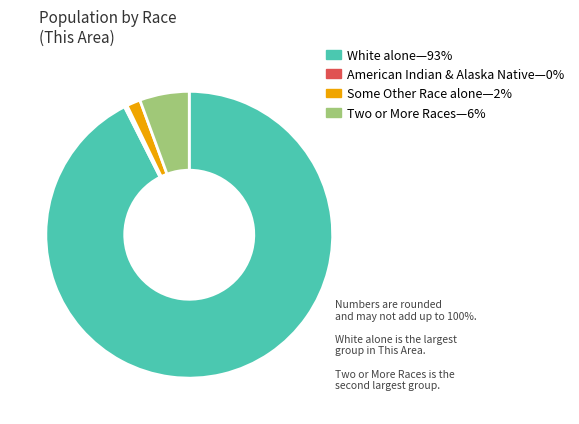

Does any single category account for the majority?

Yes